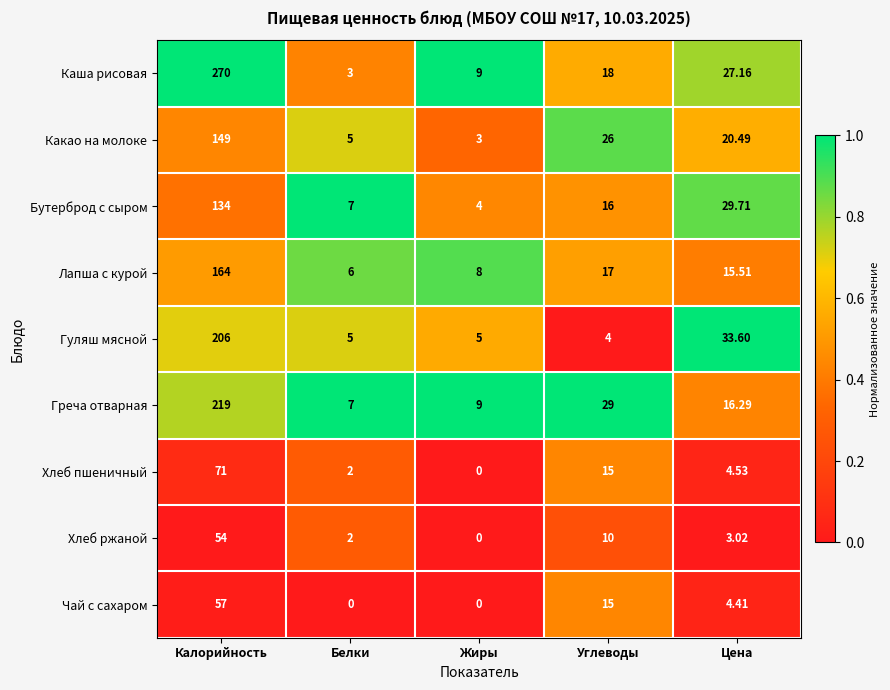

Which series has the largest range (max minus min)?

Каша рисовая